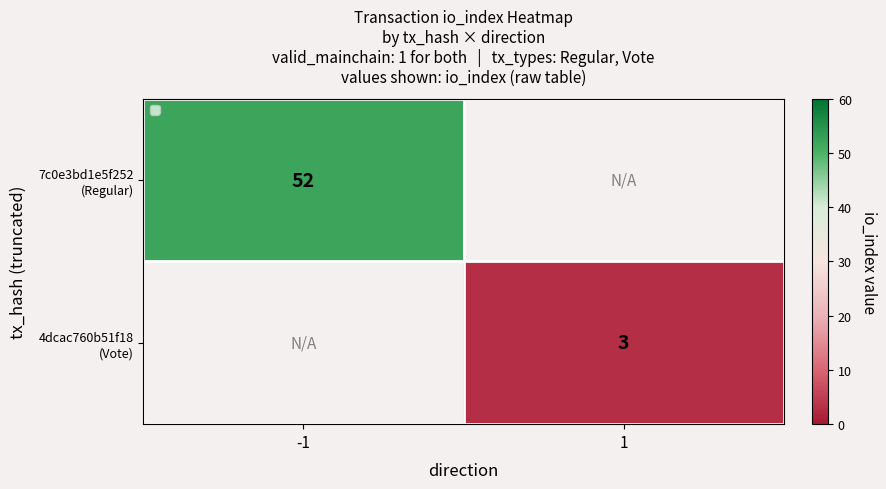

At which category does the chart reach its peak across all series?

-1